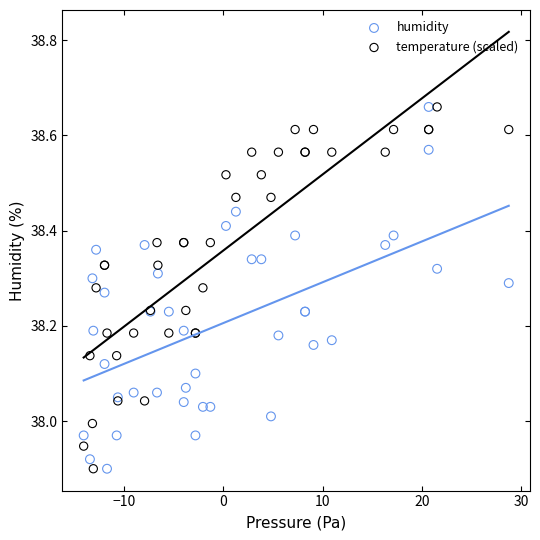

What are all the series names shown in the legend?

humidity, temperature (scaled)